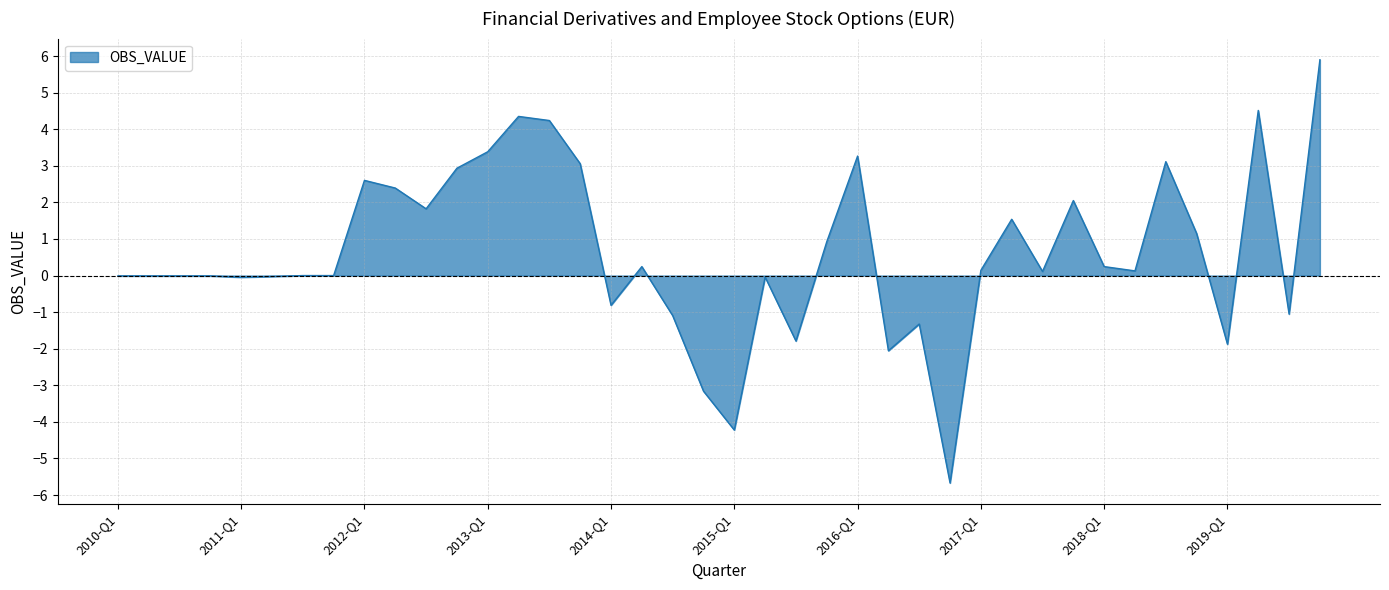

What is the maximum value shown in the chart?

5.9